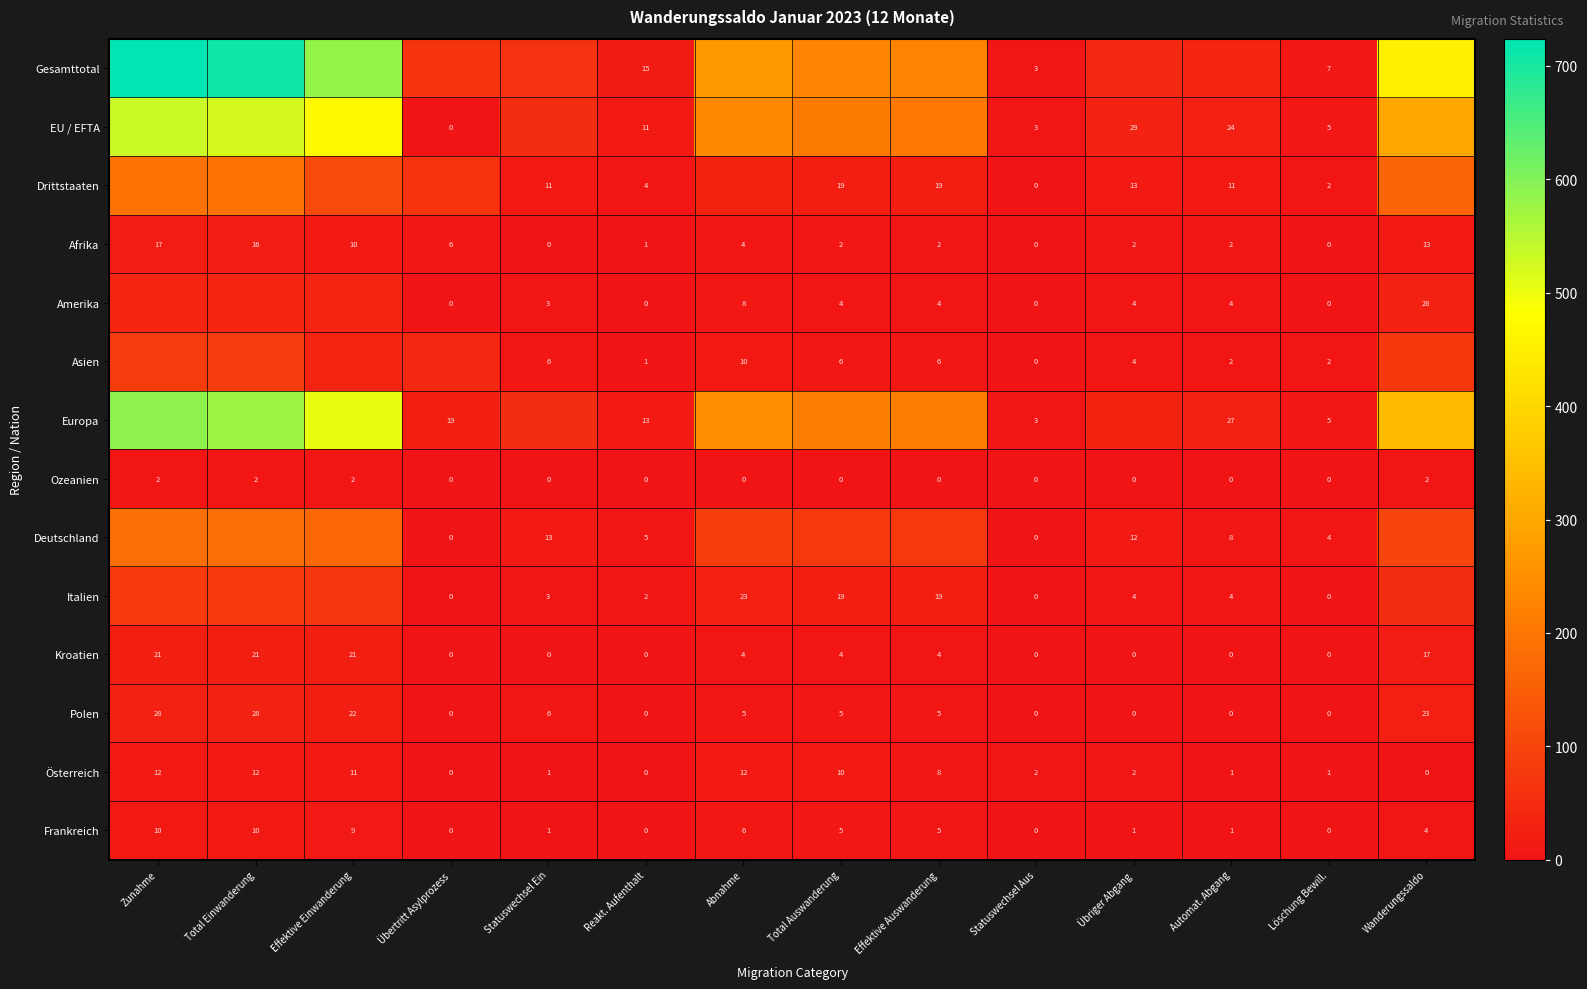

Is the value of Amerika at Löschung Bewill. greater than the value of Frankreich at Wanderungssaldo?

No